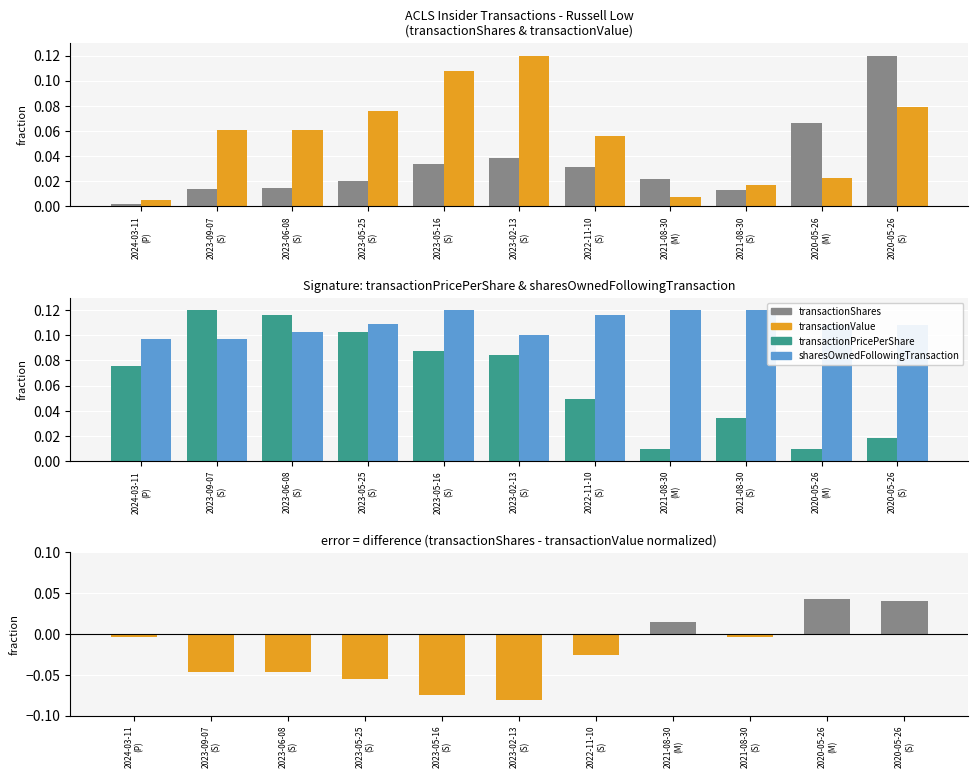

How many data points in difference (shares - value) are above 0?

3